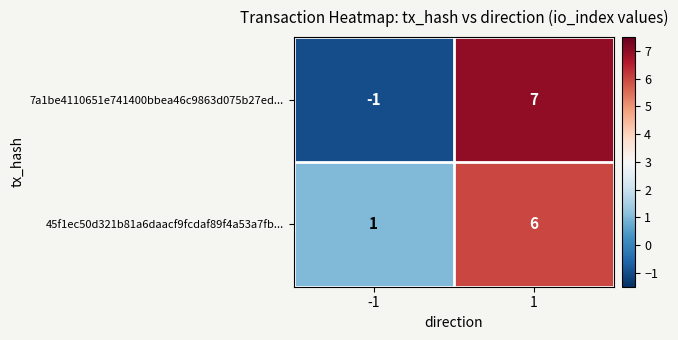

What is the difference between the maximum and minimum values in the 7a1be4110651e741400bbea46c9863d075b27ed... series?

8